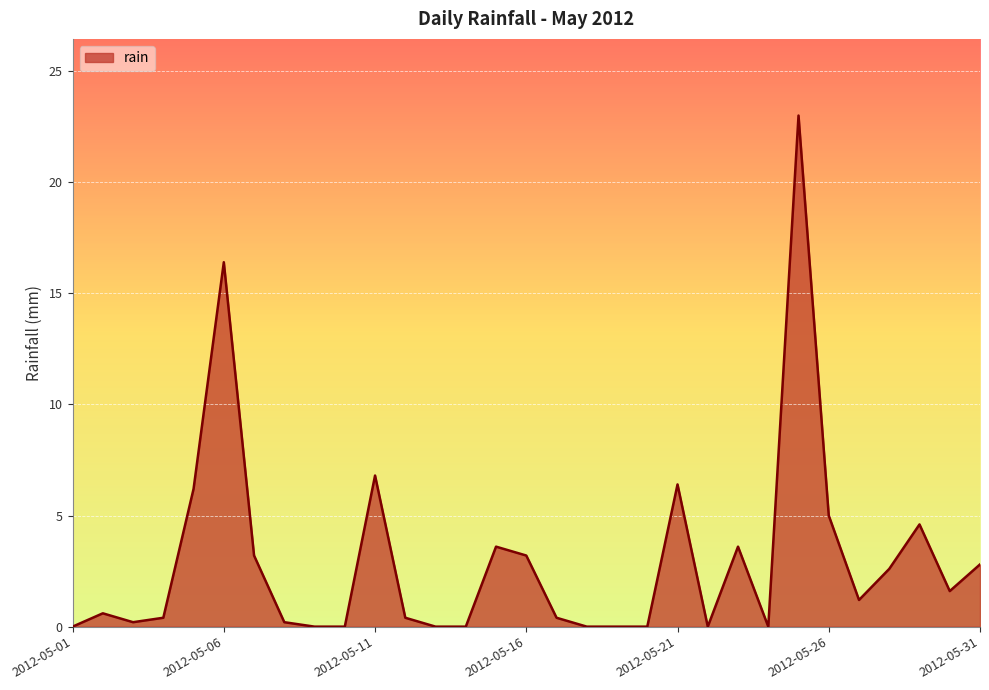

What is the difference between the maximum and minimum values?

23.0